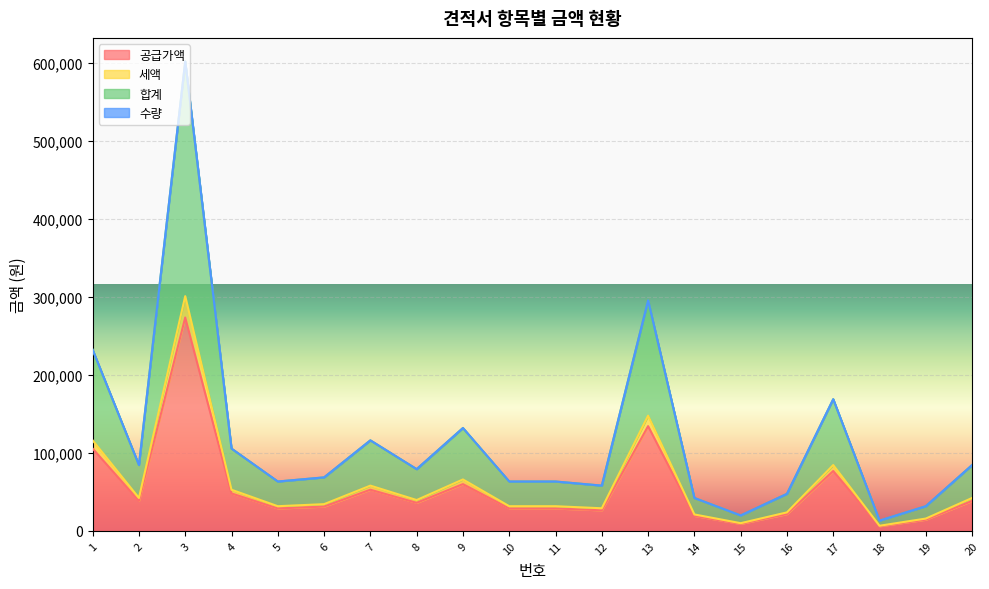

What is the total value across all series at 17?

168992